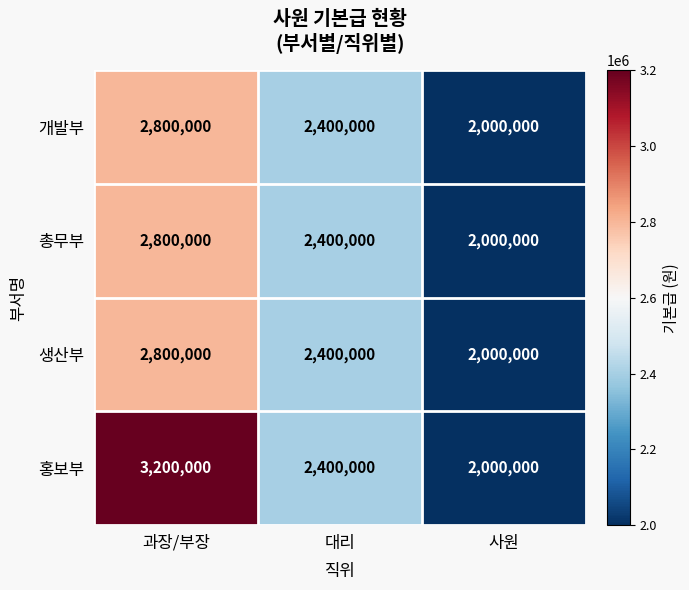

The value of 생산부 at 대리 is 1402828. True or false?

False